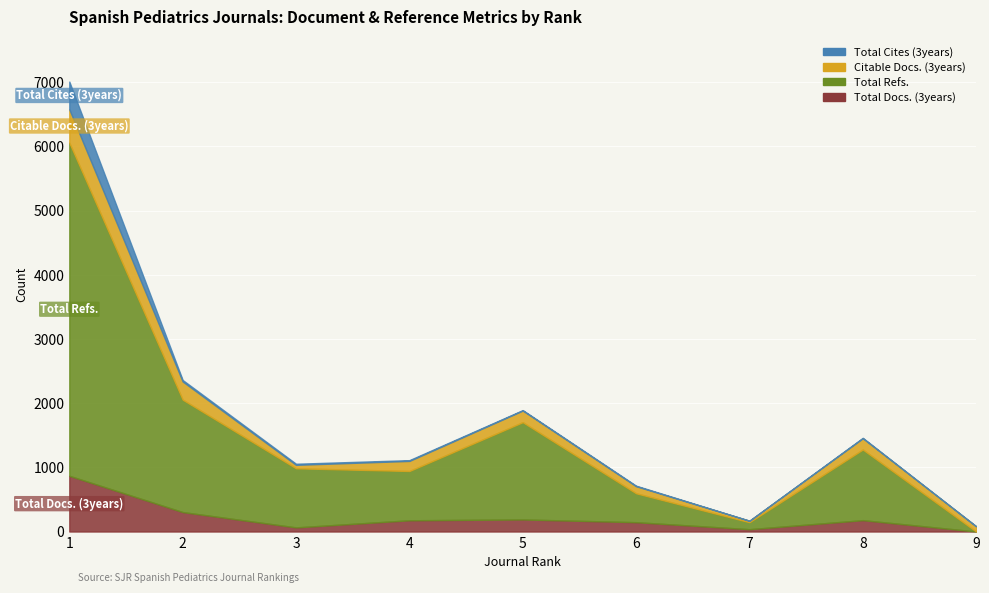

At 9, list the series in order from smallest to largest.

Total Docs. (3years), Total Refs., Total Cites (3years), Citable Docs. (3years)